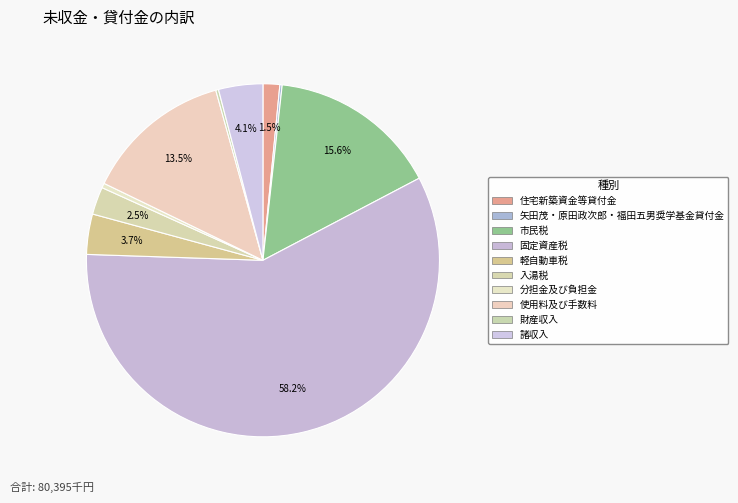

To the nearest percent, what portion does 固定資産税 represent?

58%